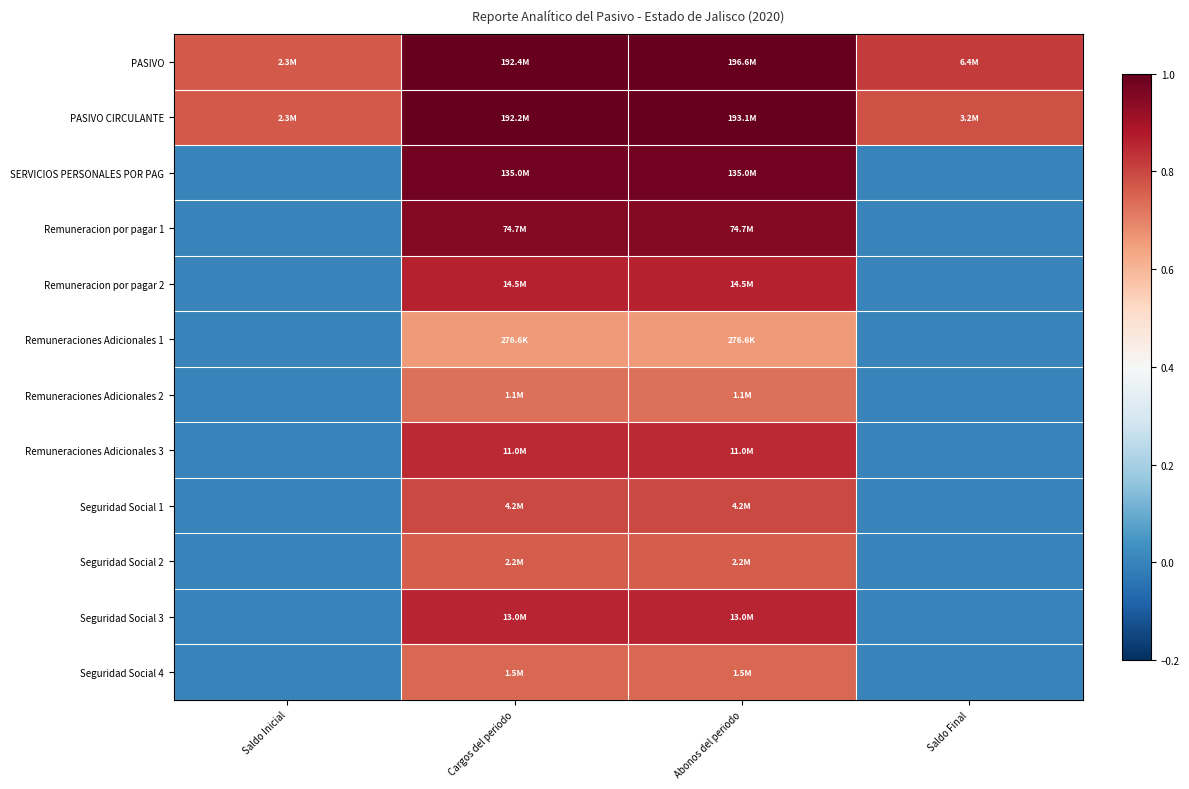

Which category has the highest value across all series?

Abonos del periodo